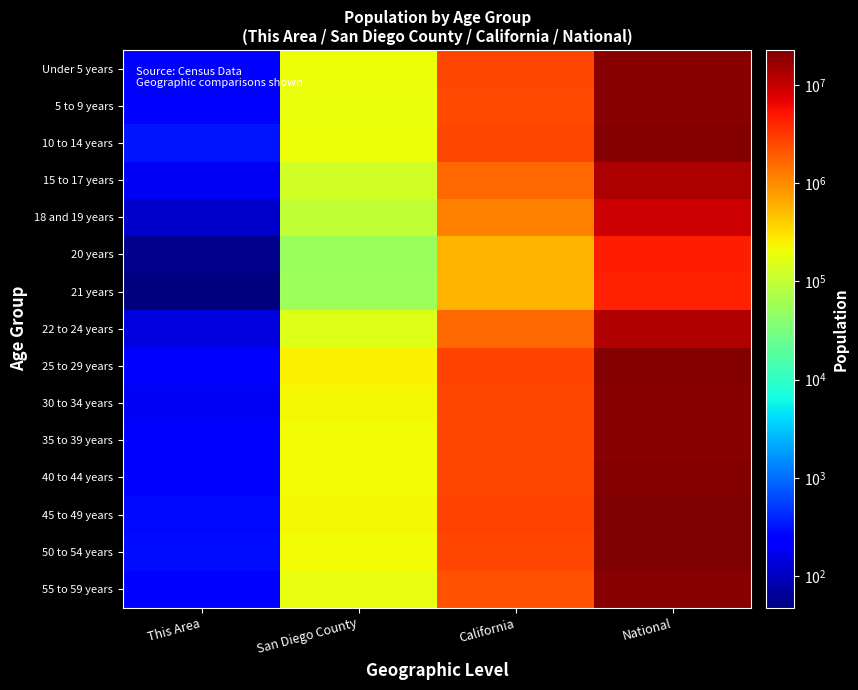

Reading left to right, list all the values displayed in this chart.

Under 5 years: This Area=207	San Diego County=203423	California=2531333	National=20201362
5 to 9 years: This Area=240	San Diego County=194029	California=2505839	National=20348657
10 to 14 years: This Area=319	San Diego County=198716	California=2590930	National=20677194
15 to 17 years: This Area=183	San Diego County=128000	California=1666938	National=12954254
18 and 19 years: This Area=120	San Diego County=97095	California=1157002	National=9086089
20 years: This Area=57	San Diego County=54720	California=573642	National=4519129
21 years: This Area=48	San Diego County=55795	California=555775	National=4354294
22 to 24 years: This Area=141	San Diego County=160235	California=1636532	National=12712576
25 to 29 years: This Area=211	San Diego County=250737	California=2744409	National=21101849
30 to 34 years: This Area=183	San Diego County=220185	California=2573468	National=19962099
35 to 39 years: This Area=223	San Diego County=211012	California=2573579	National=20179642
40 to 44 years: This Area=239	San Diego County=209551	California=2609131	National=20890964
45 to 49 years: This Area=280	San Diego County=219795	California=2689819	National=22708591
50 to 54 years: This Area=287	San Diego County=210979	California=2562552	National=22298125
55 to 59 years: This Area=250	San Diego County=180305	California=2204296	National=19664805